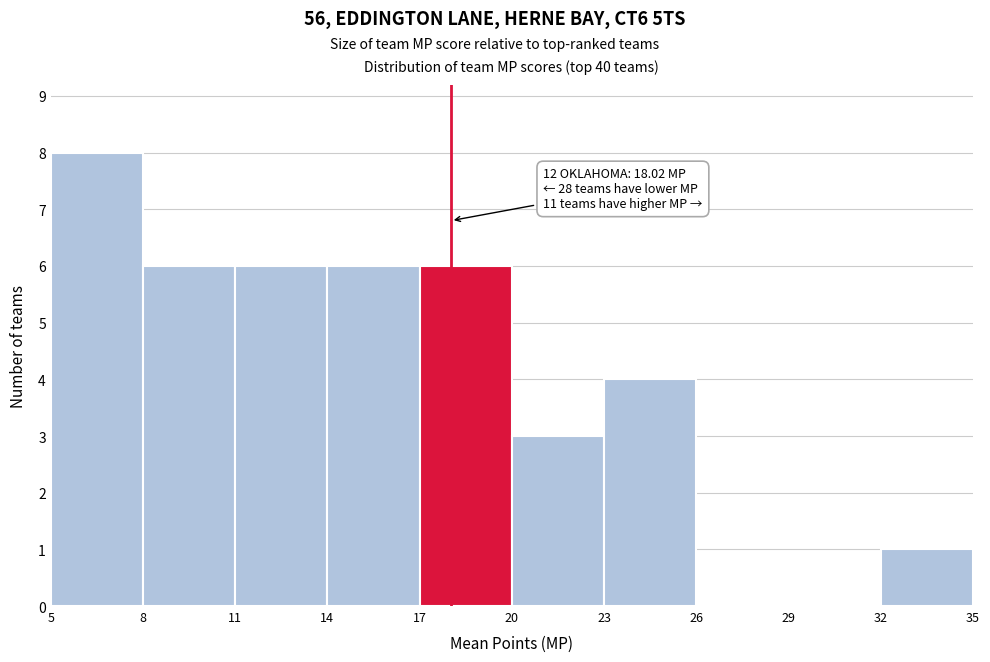

Which range on the x-axis has the tallest bar?

5 to 8